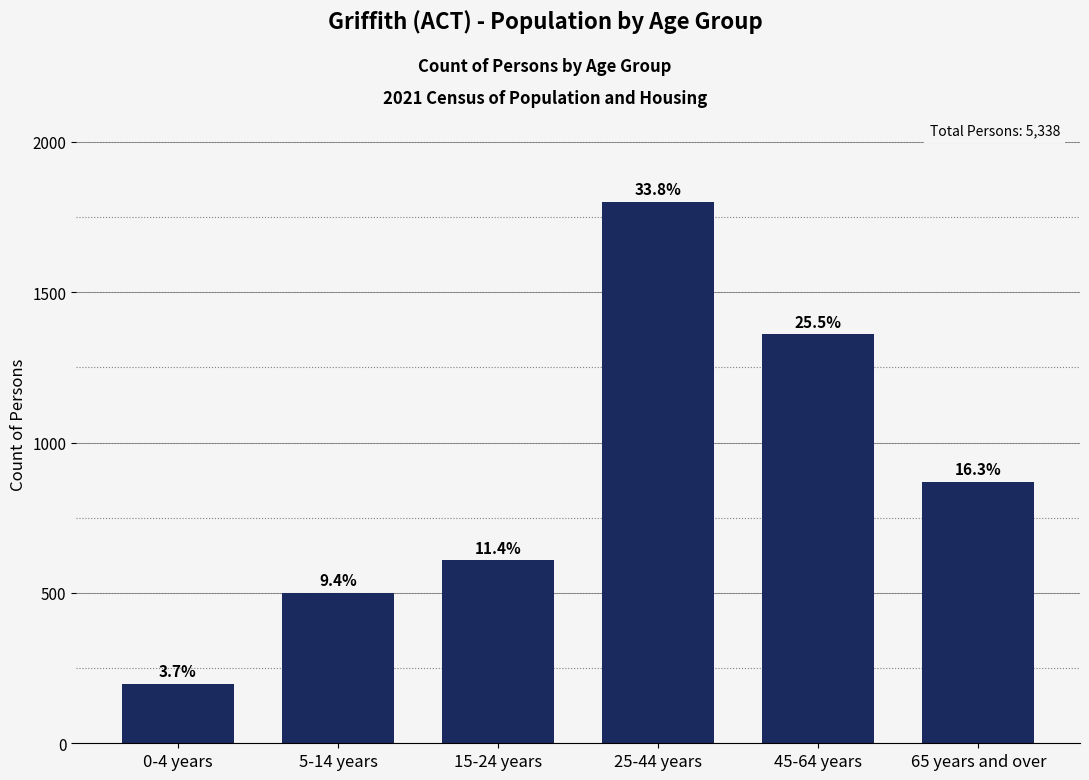

How many bars are there in total?

6